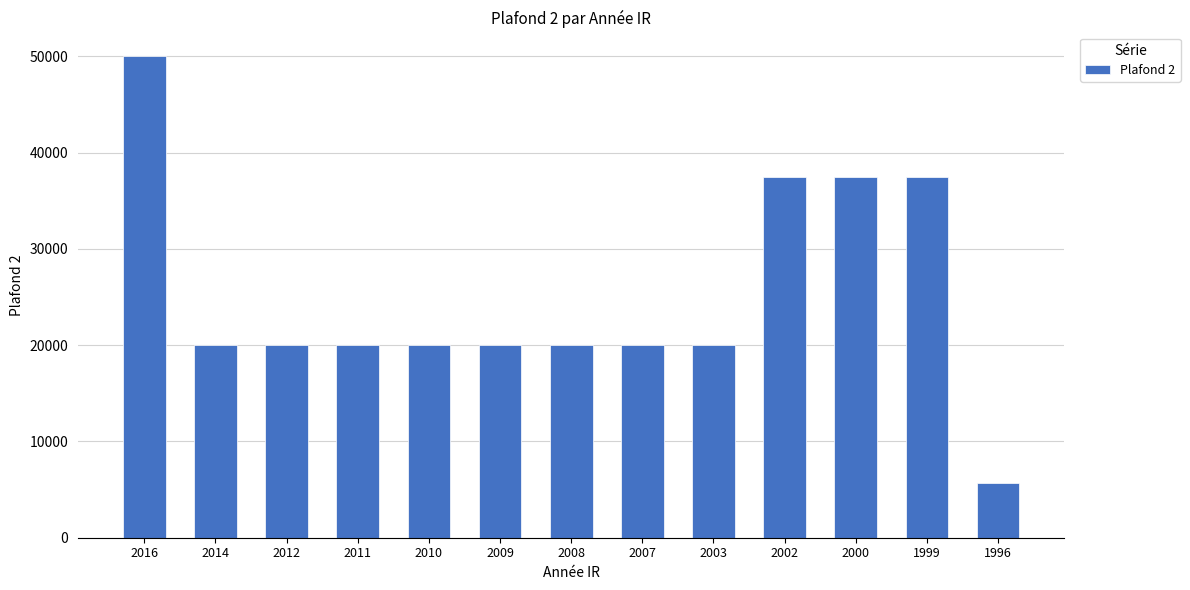

What is the approximate value at 2003, to the nearest 50?

20000